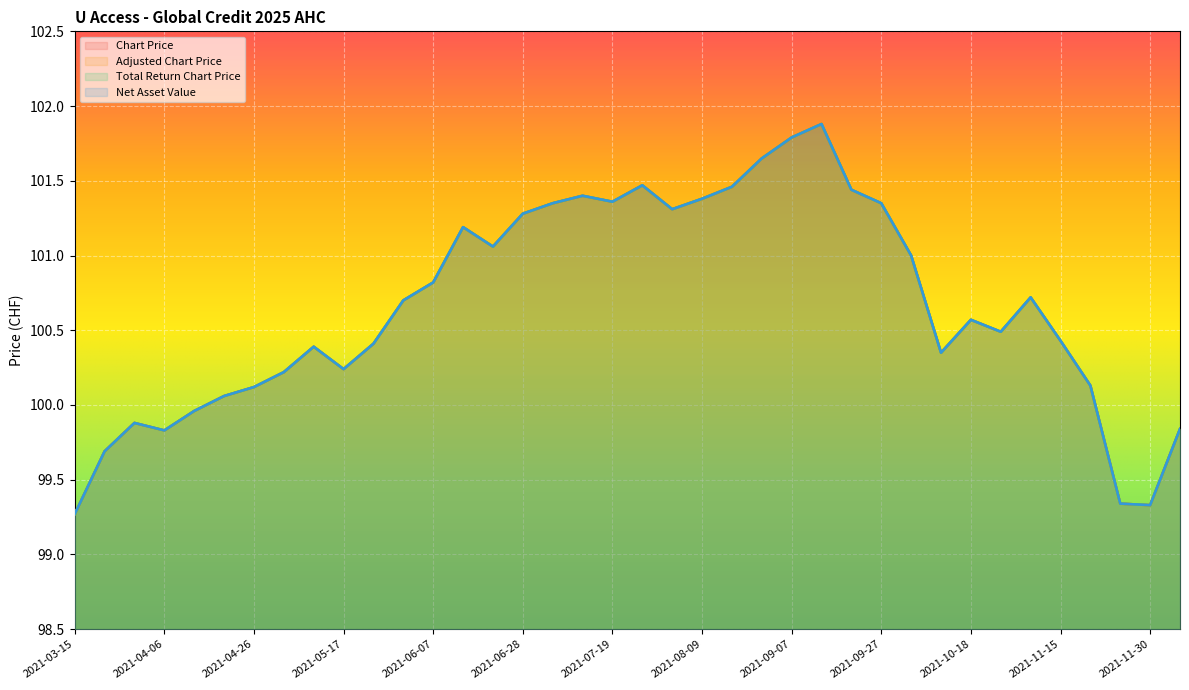

At 2021-11-30, list the series in order from smallest to largest.

Chart Price, Adjusted Chart Price, Total Return Chart Price, Net Asset Value